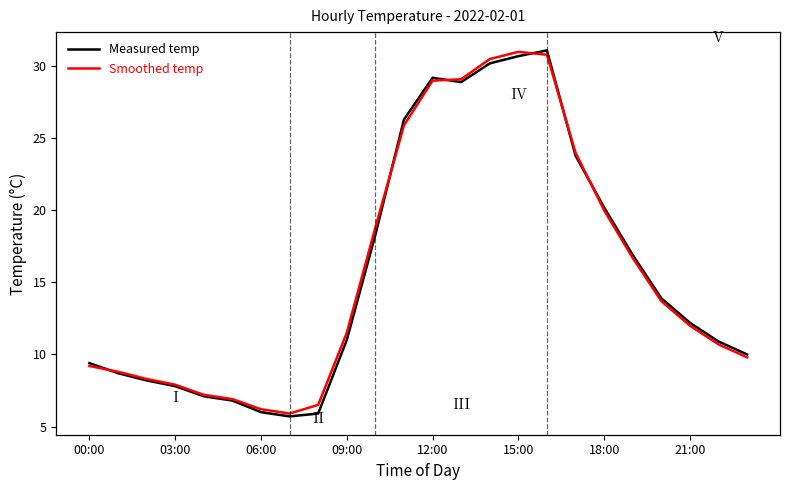

What is the maximum value for Measured temp?

31.1